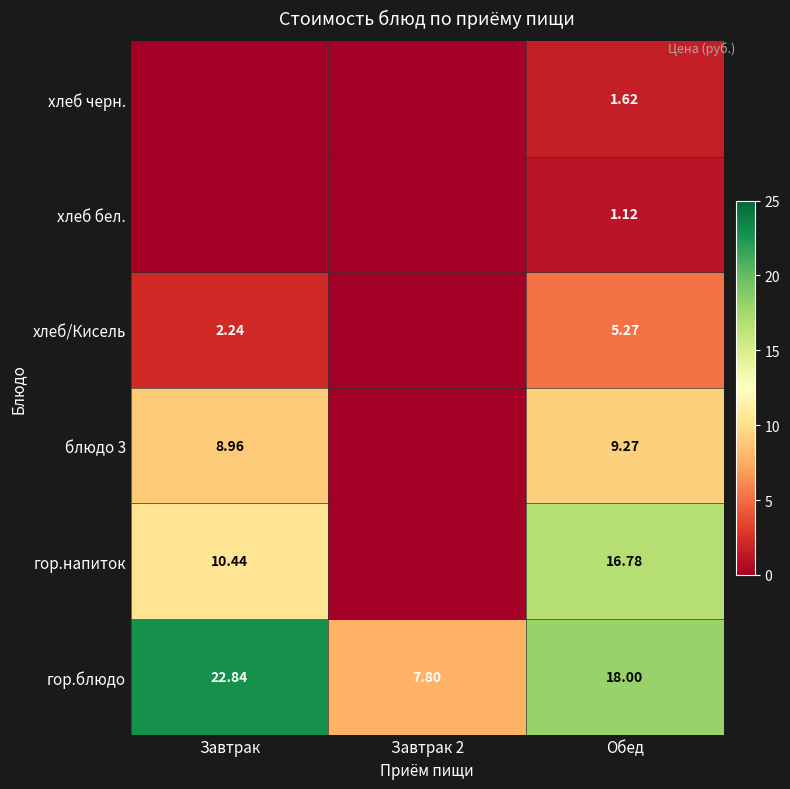

What is the difference between the maximum and minimum values in the хлеб/Кисель series?

5.3